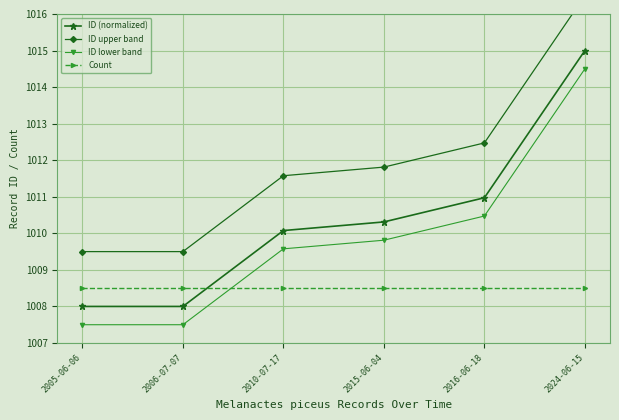

How many data points does each series have?

6